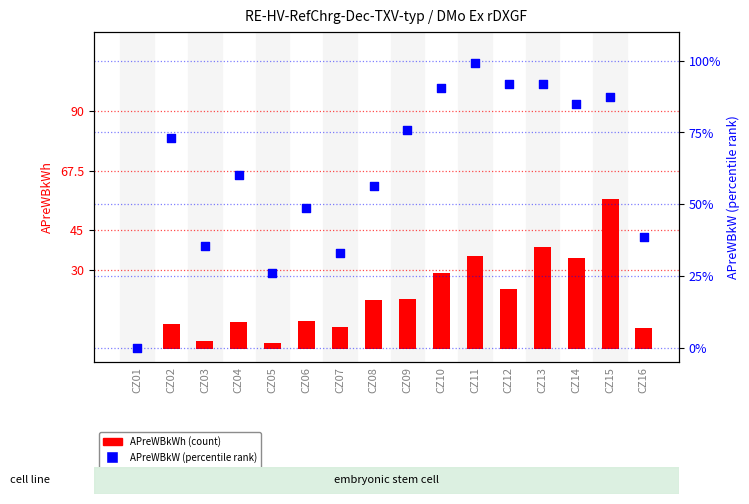

Which series has the largest total across all categories?

APreWBkW